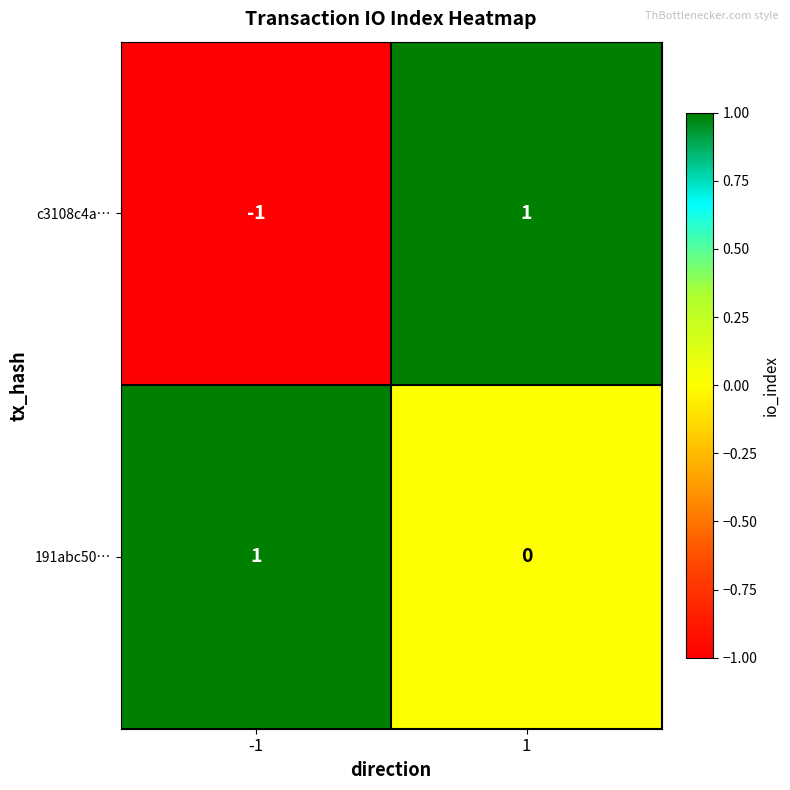

Which series has the largest total across all categories?

191abc50…